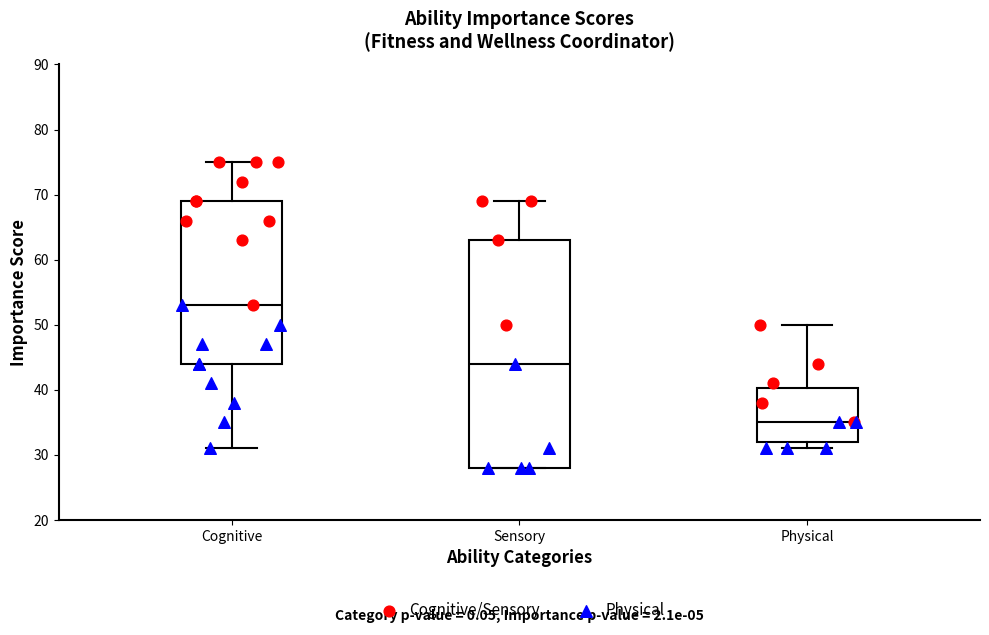

Reading left to right, read every box against the y-axis: the position of its median line, the range the box covers, and the ends of its whiskers. The values are not printed on the chart, so give them approximately, as read against the axis.

Cognitive: median 53, box 44 to 69, whiskers 31 to 75
Sensory: median 44, box 28 to 63, whiskers 28 to 69
Physical: median 35, box 32 to 40, whiskers 31 to 50